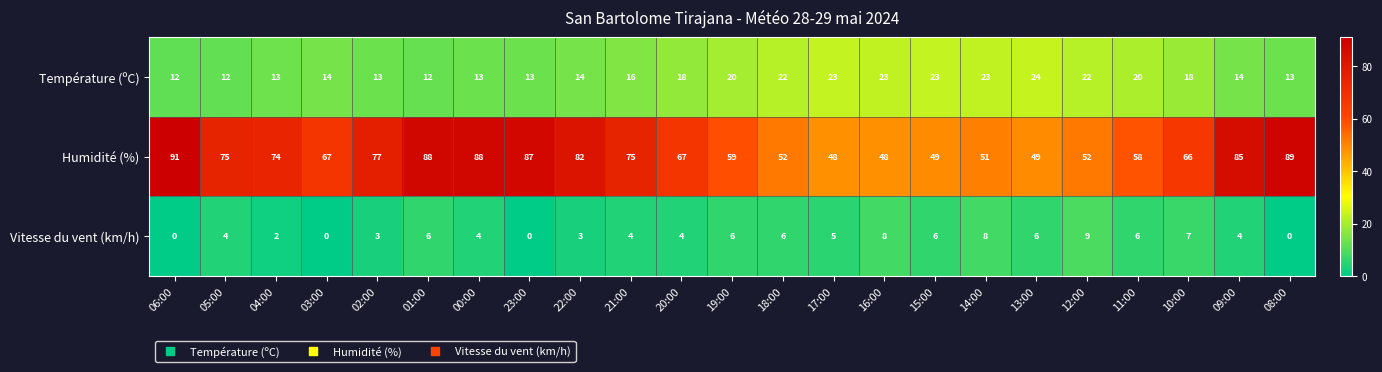

What is the maximum value shown in the chart?

91